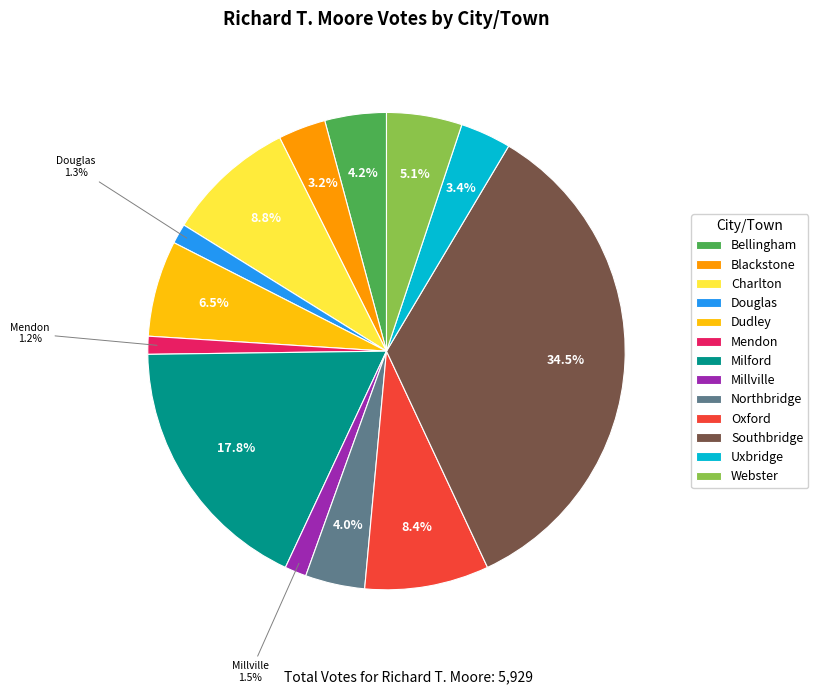

What percentage is the Uxbridge slice, to the nearest percent?

3%